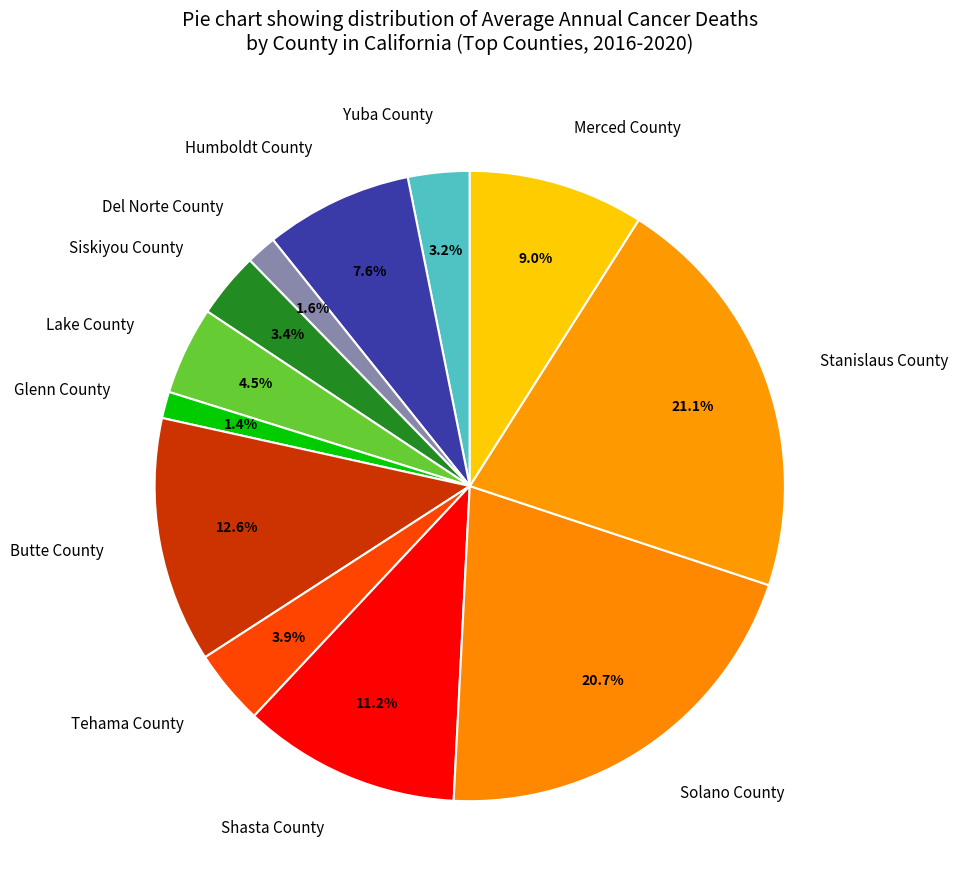

Which has a higher value, Stanislaus County or Tehama County?

Stanislaus County